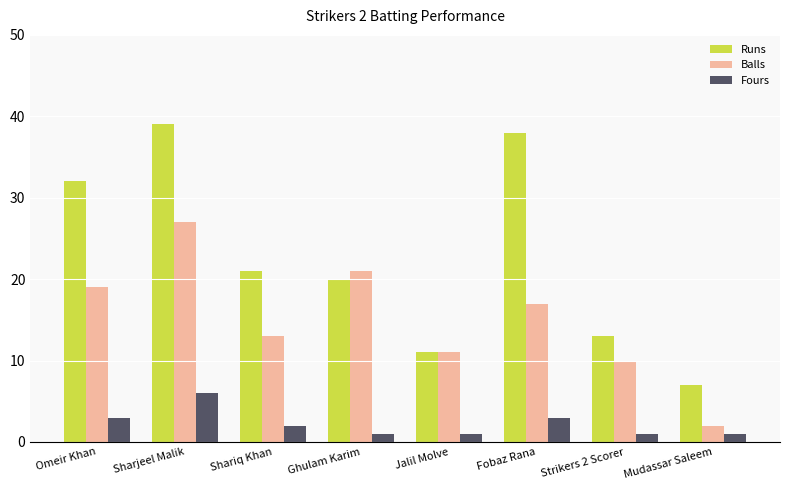

What is the sum of the Runs values at Sharjeel Malik and Mudassar Saleem?

46